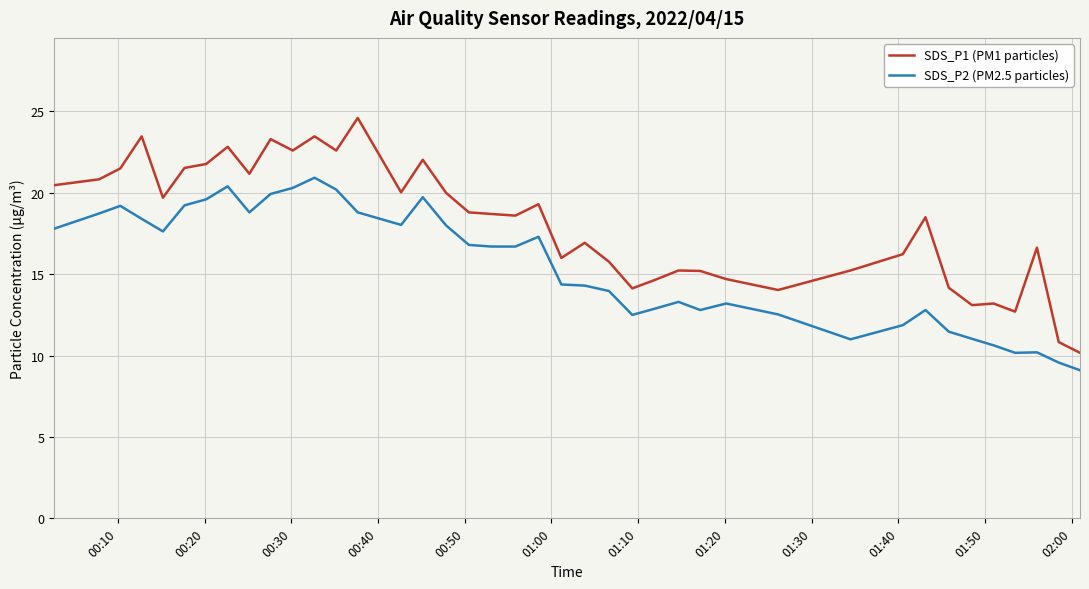

True or false: SDS_P2 (PM2.5 particles) and SDS_P1 (PM1 particles) intersect in this chart.

False